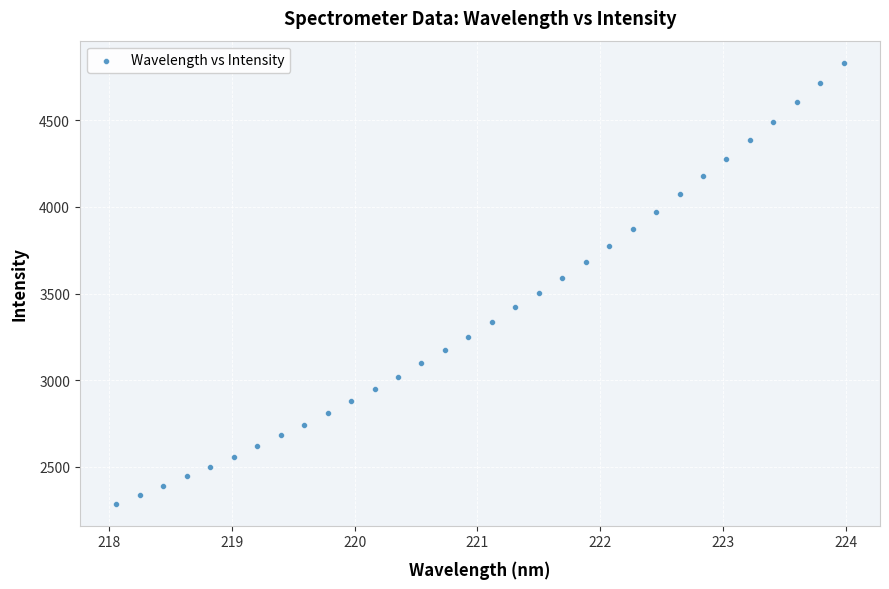

What is the range of X values (max minus min)?

5.9